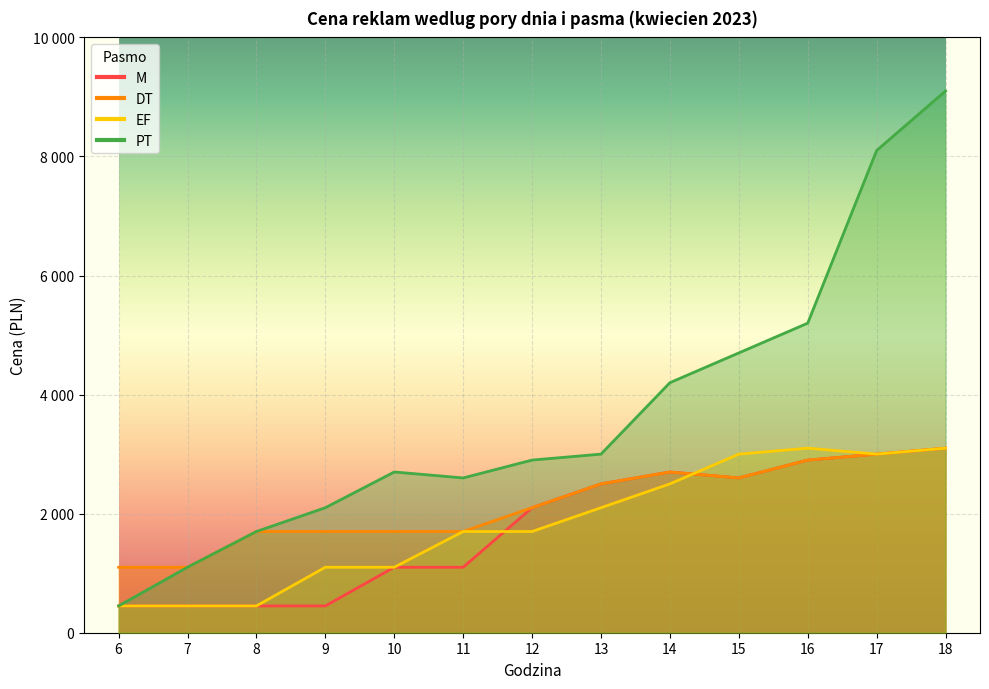

The PT series shows 2600 at 11. True or false?

True